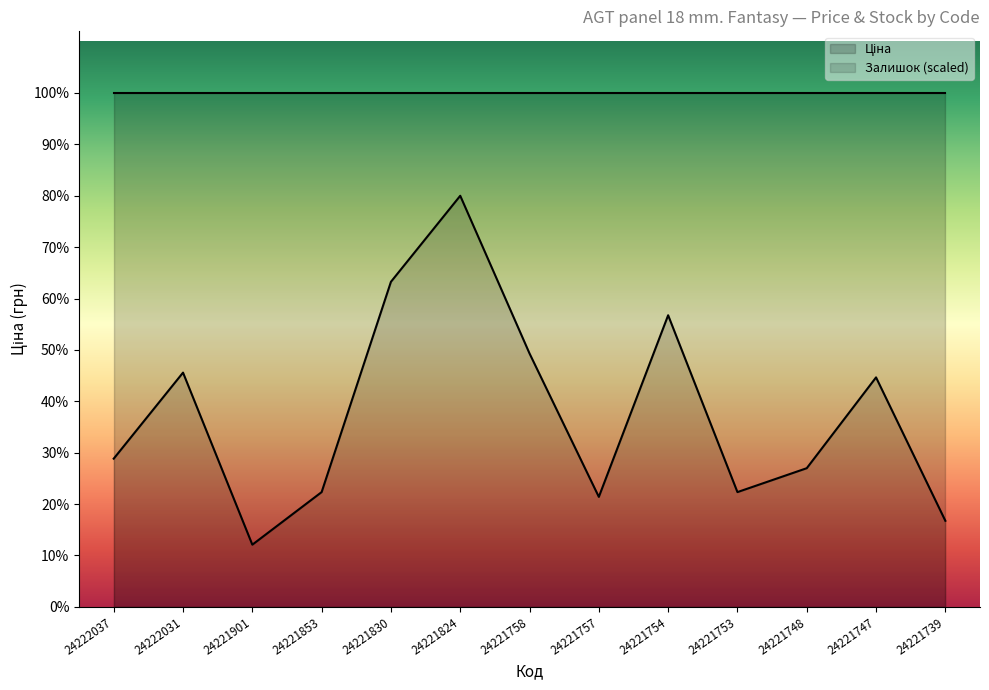

Is it true that the value at 24222037 is 2193.7?

True